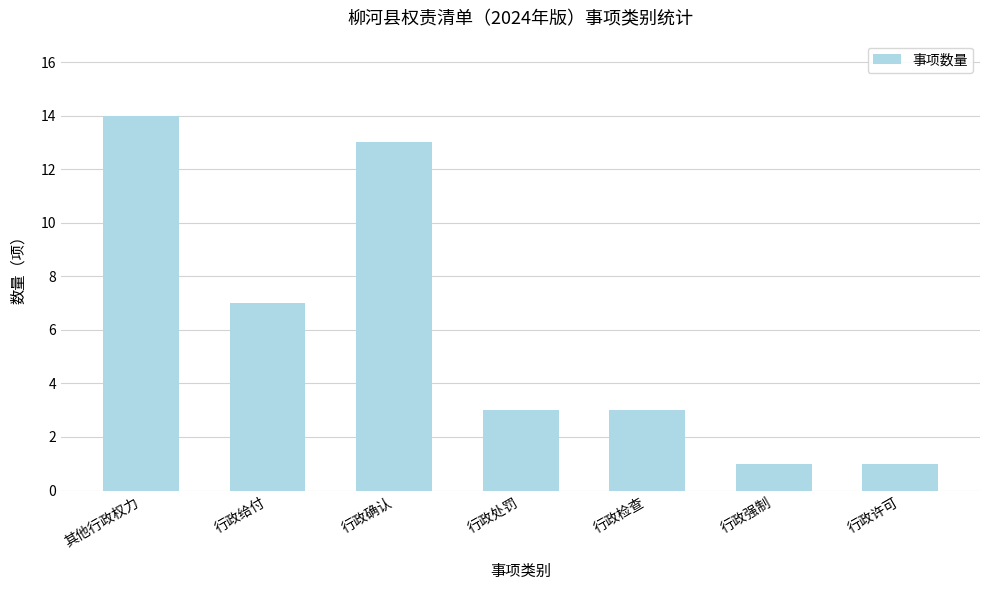

What is the difference between the values at 行政确认 and 行政给付?

6